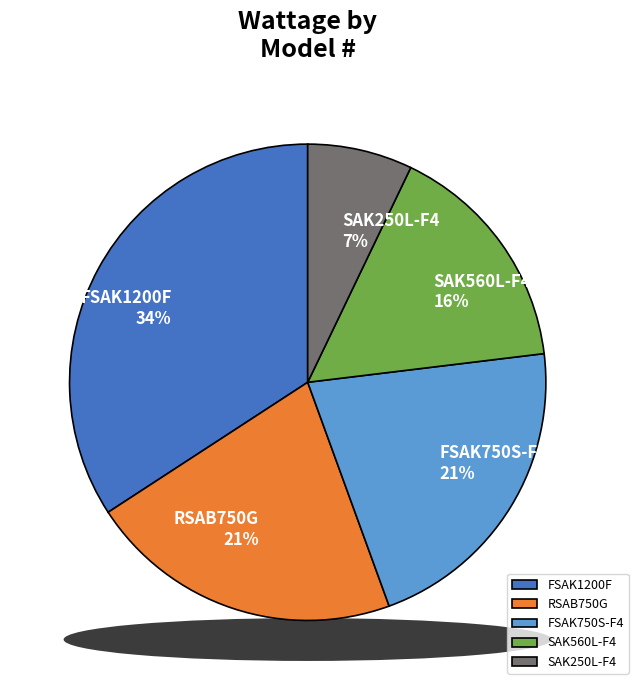

Is it true that RSAB750G is 21% of the pie?

True